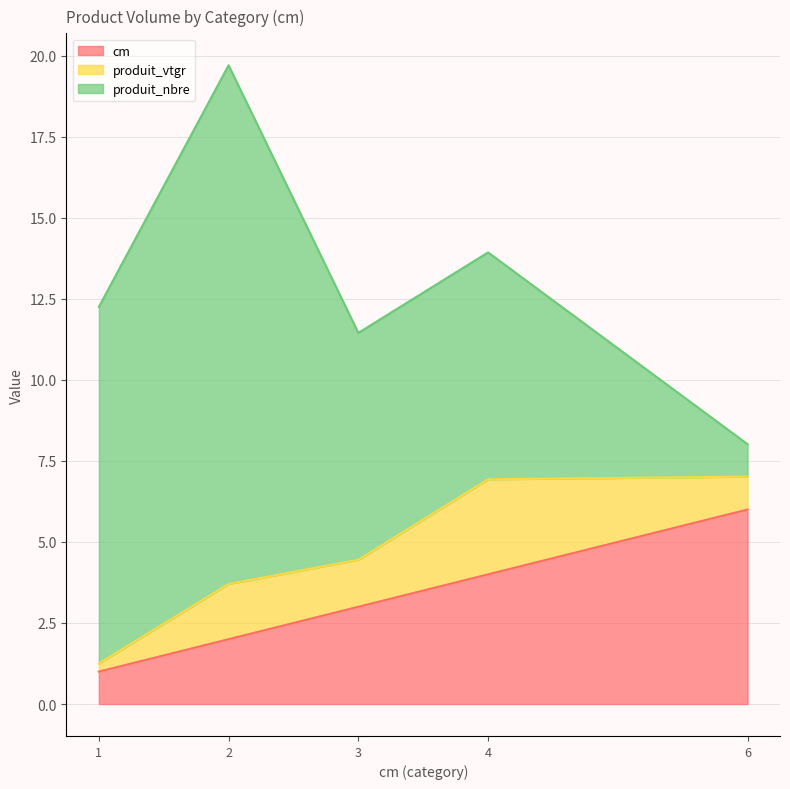

The cm series shows 1.4 at 1. True or false?

False